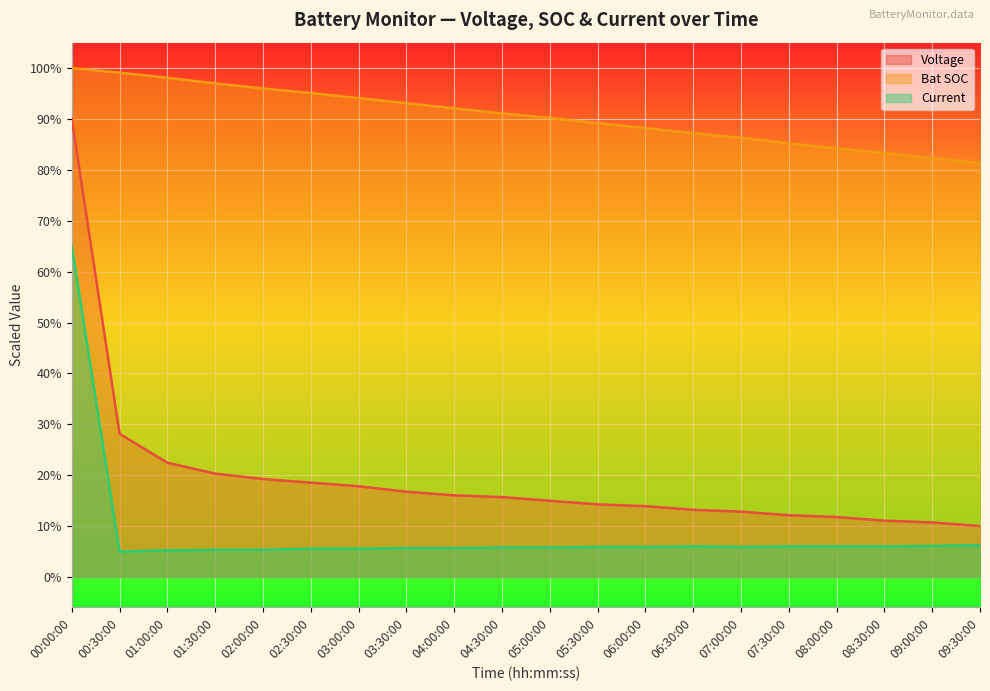

What is the label of the 5th point from the right?

07:30:00